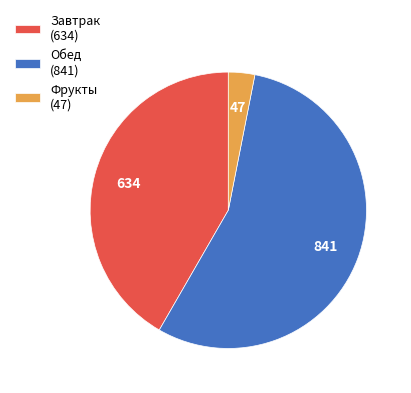

Is it true that Завтрак (634) is 42% of the pie?

True